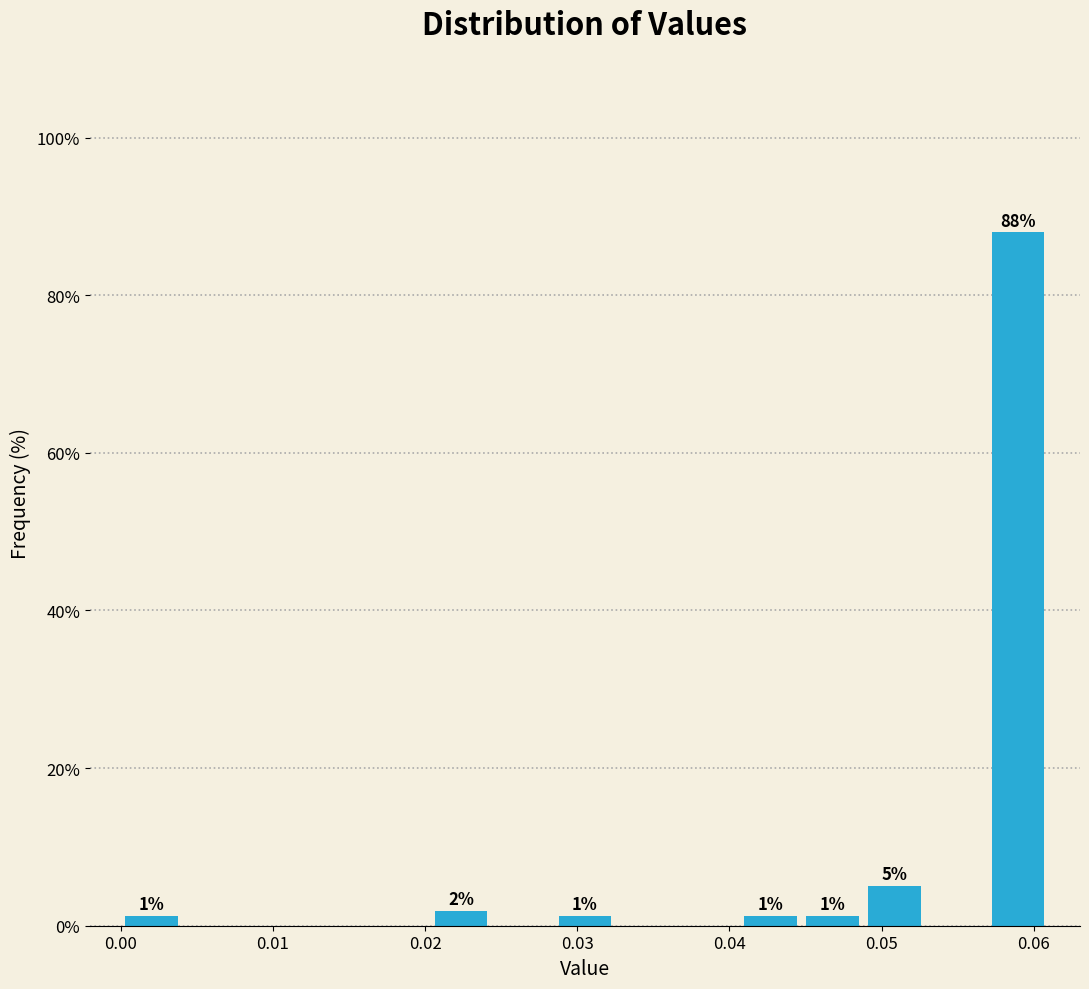

Which range on the x-axis has the tallest bar?

0.057 to 0.061